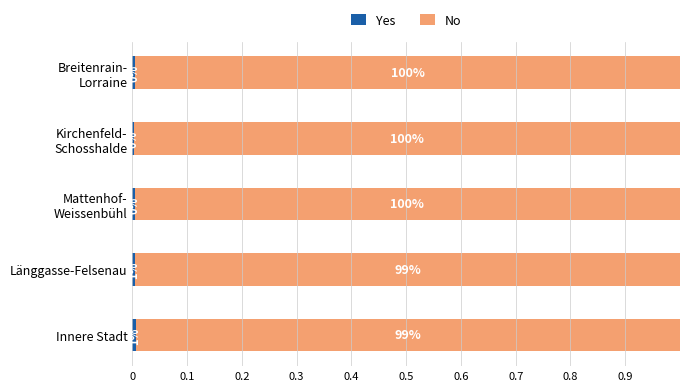

Count the number of categories in the chart.

5